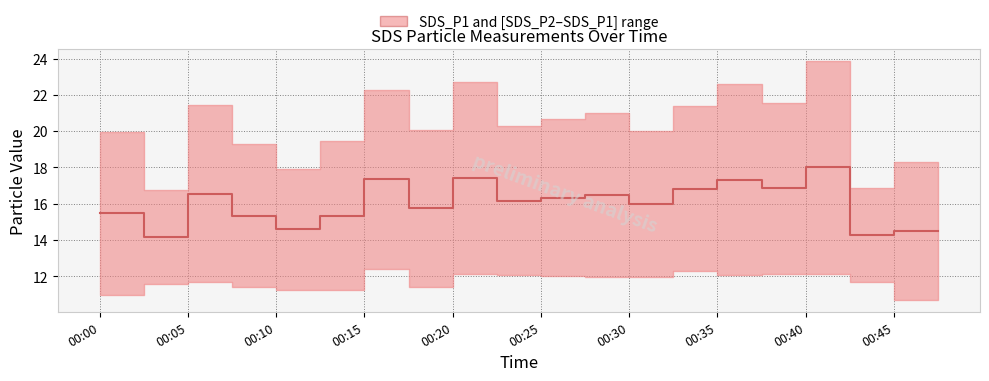

Count the number of data series in this chart.

1